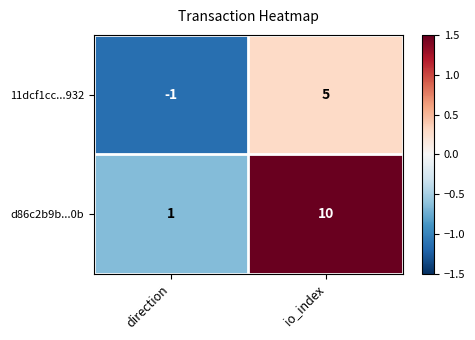

Count the number of categories in the chart.

2